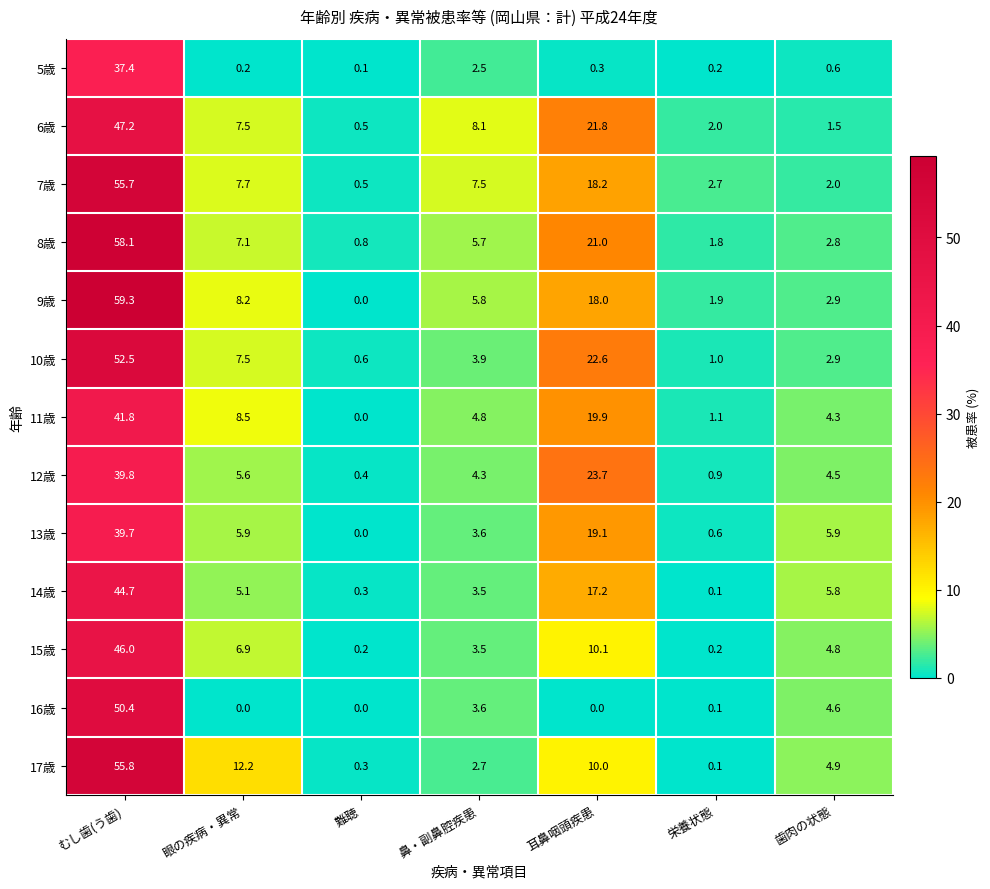

What value does the 7歳 series have at 眼の疾病・異常?

7.7